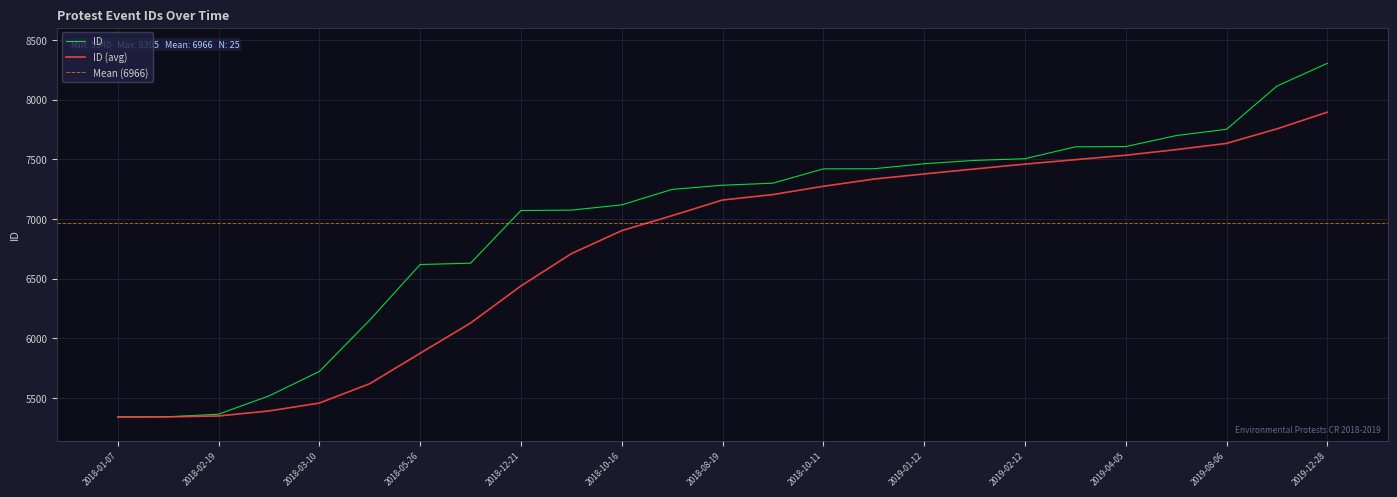

True or false: the data shows 6618 at 2018-05-26.

True